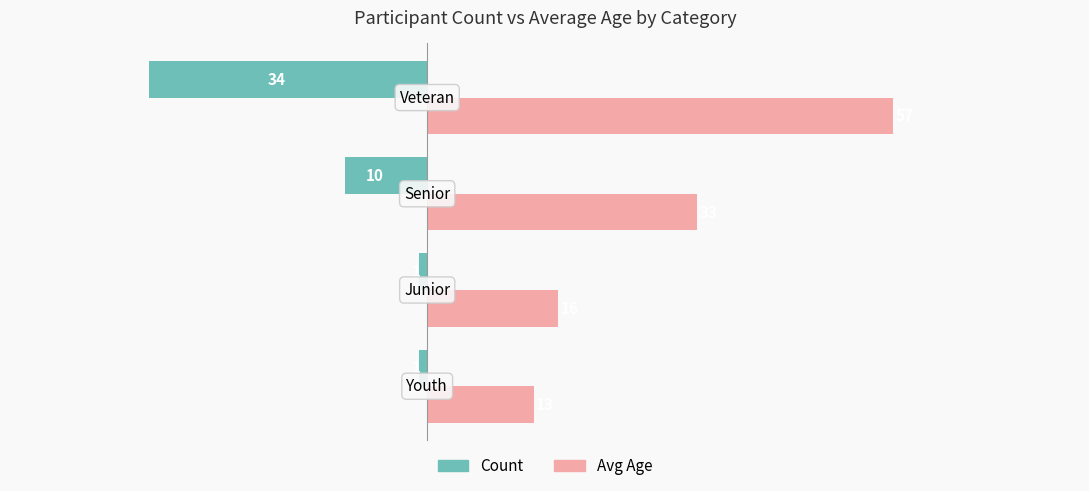

List the series in order of their peak value, lowest first.

Count, Avg Age